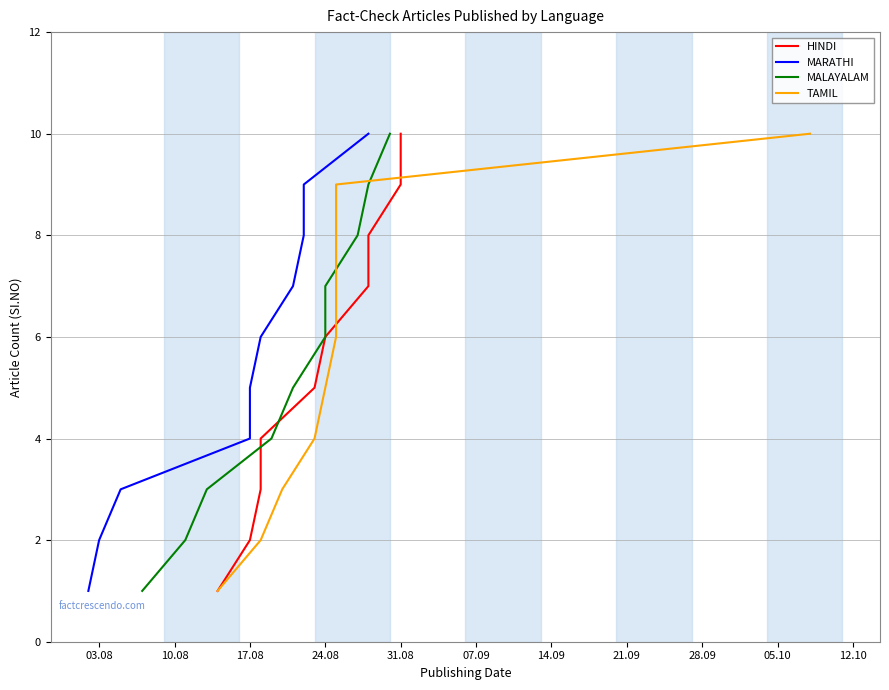

What are all the series names shown in the legend?

HINDI, MARATHI, MALAYALAM, TAMIL